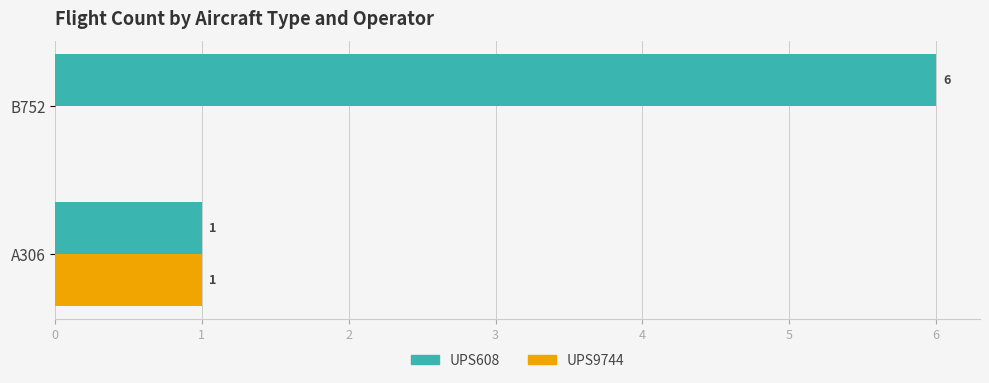

At which label is UPS608 closest to 3?

A306